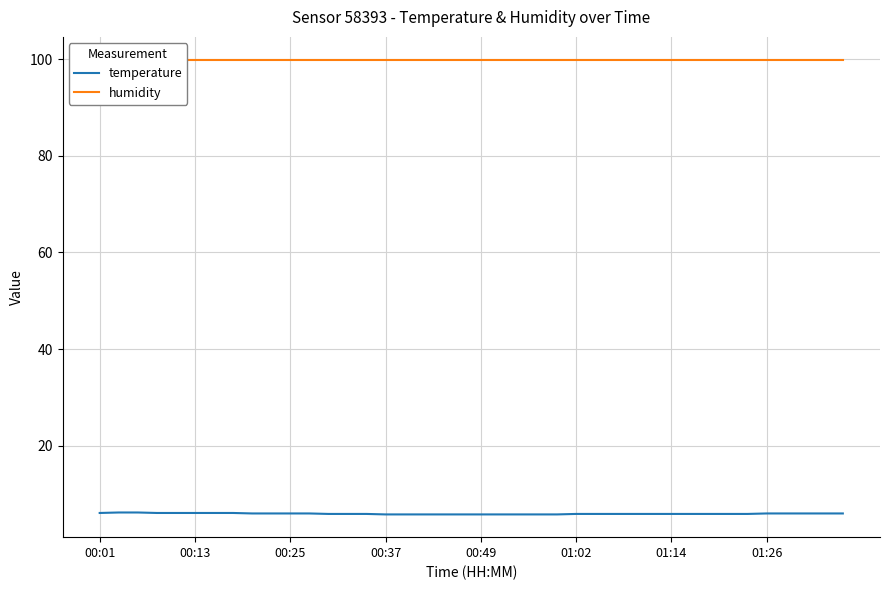

True or false: temperature has more than 0 interior local peaks.

False